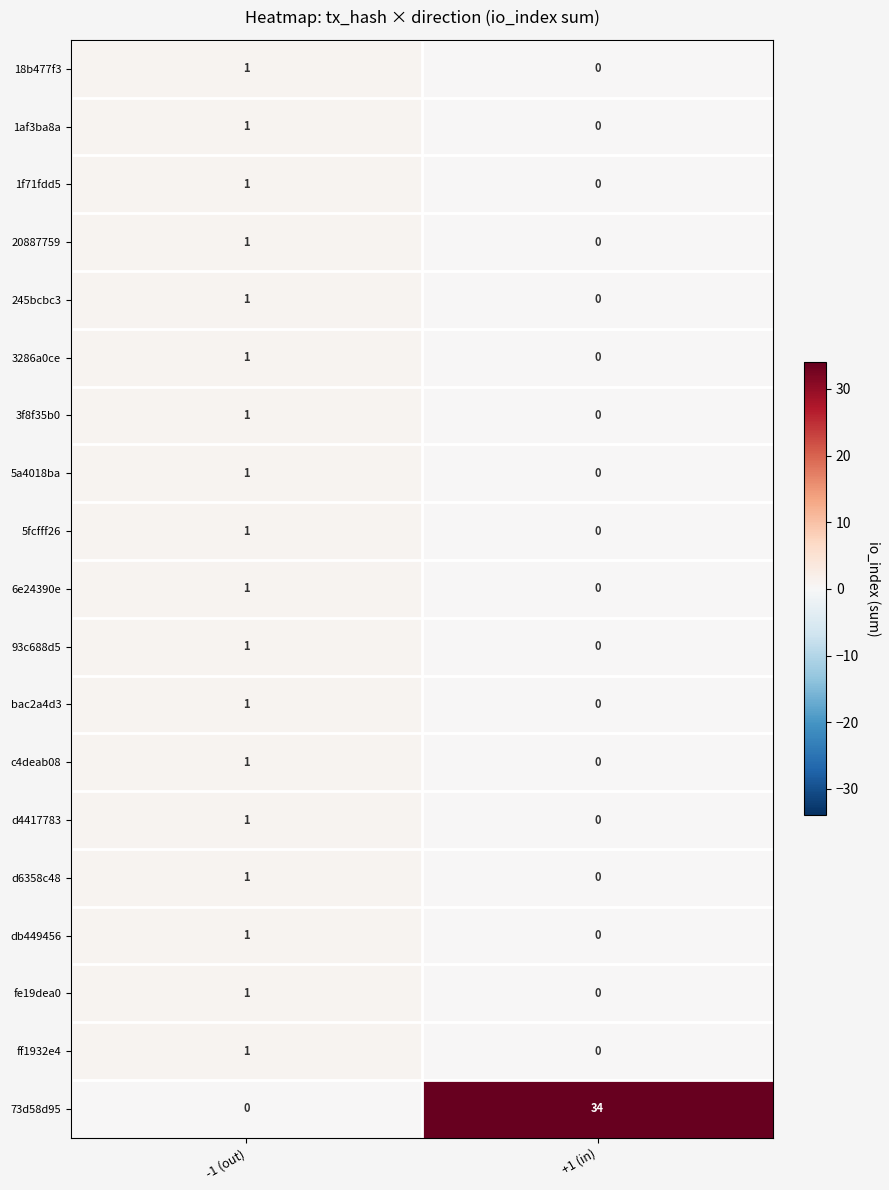

At which label is 5a4018ba closest to 0?

+1 (in)